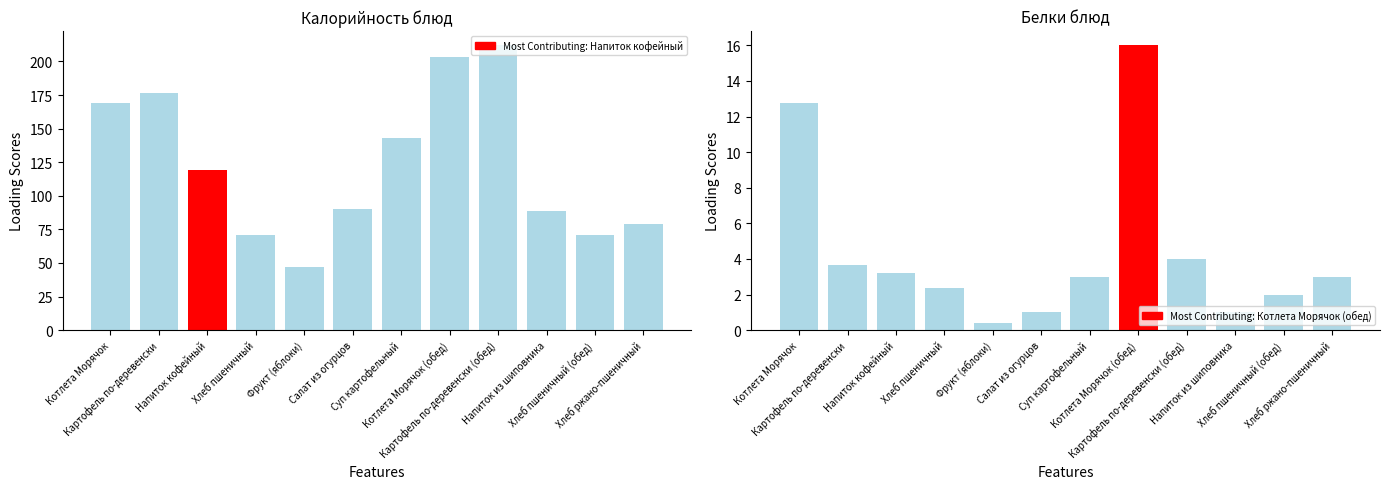

Count the number of data series in this chart.

2